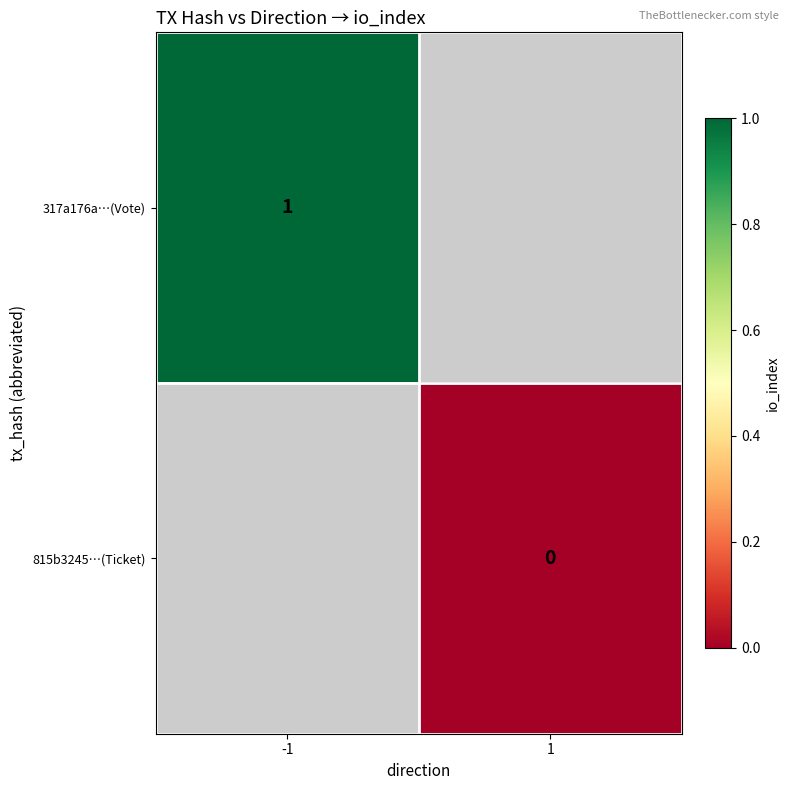

What is the greatest value displayed?

1.0